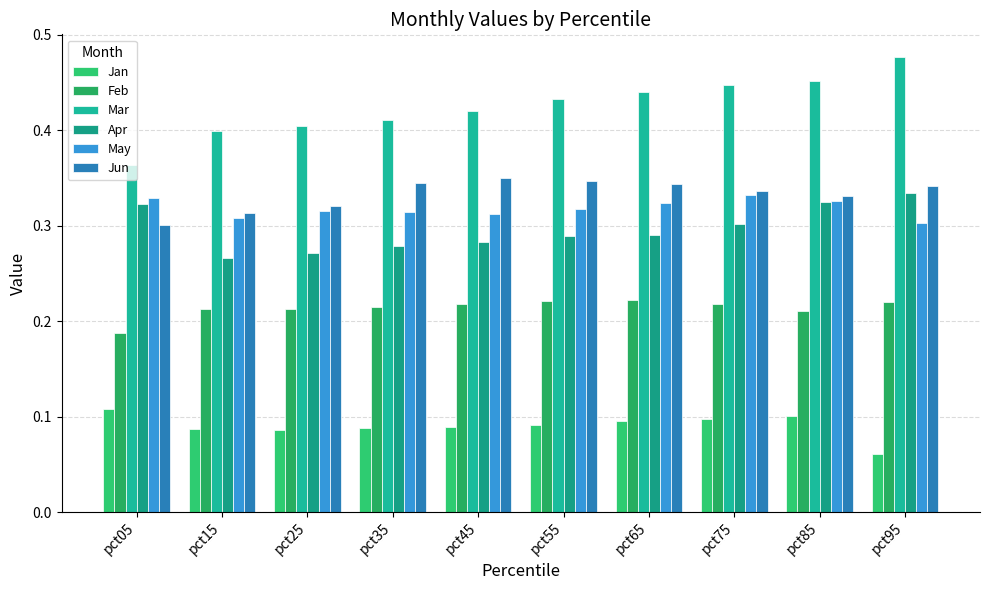

How many groups of bars are there?

10